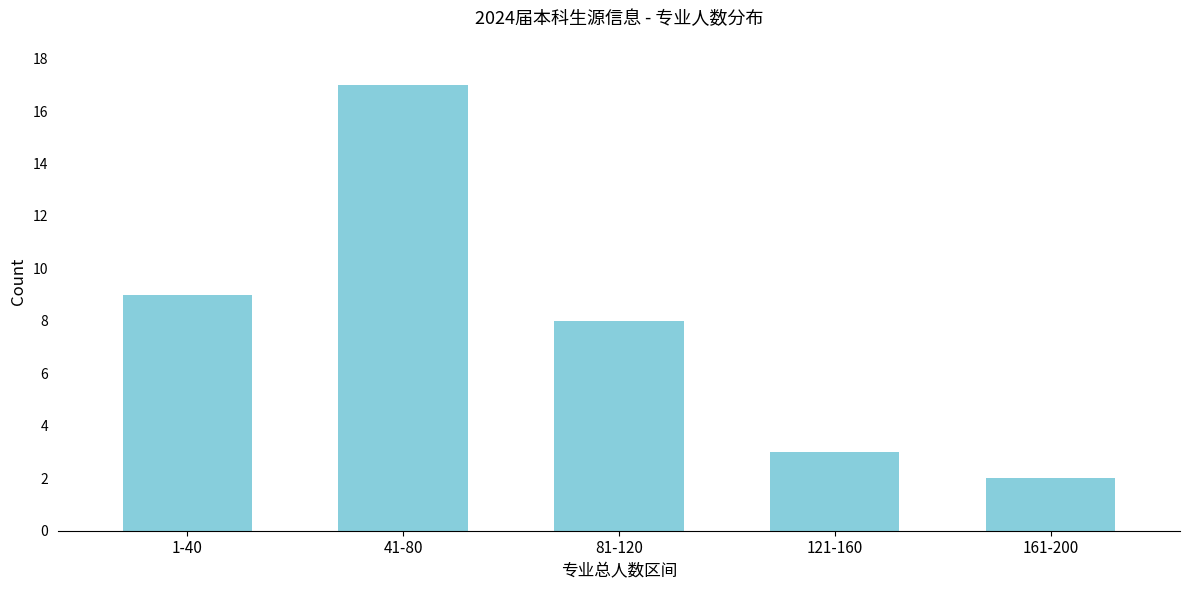

Reading left to right, list all the values displayed in this chart.

9	17	8	3	2